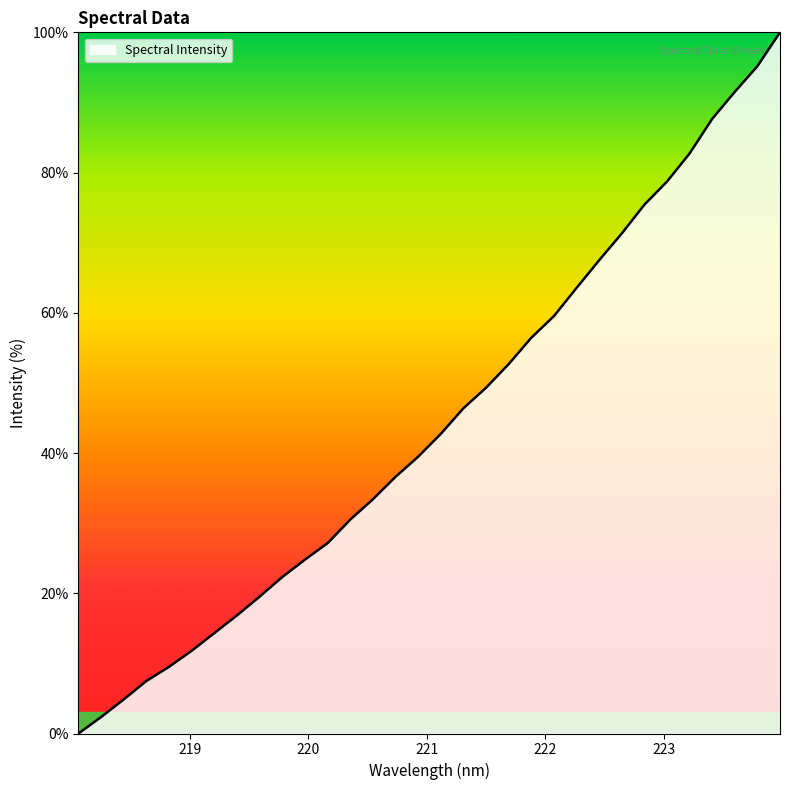

What is the difference between the maximum and minimum values?

100.0